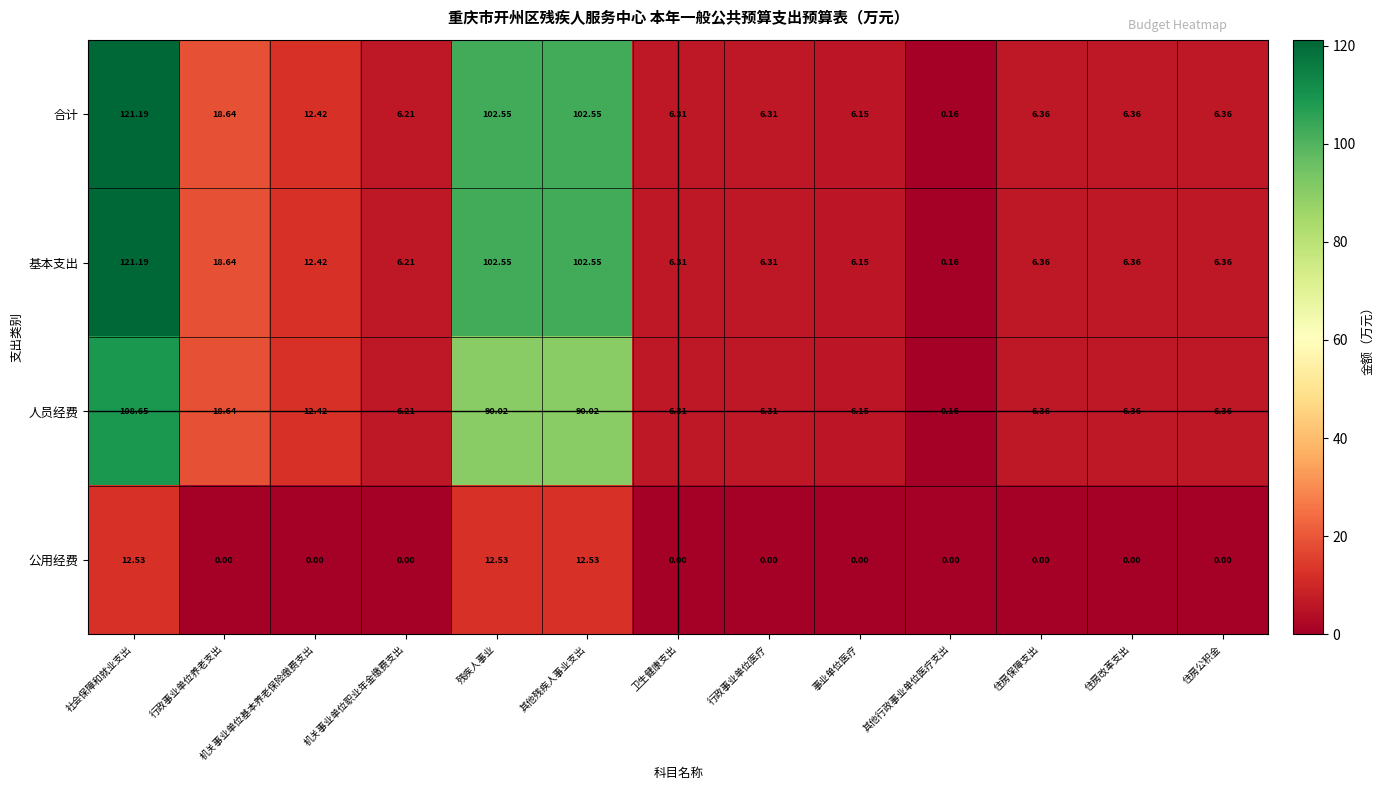

At which label does 基本支出 first exceed 6?

社会保障和就业支出